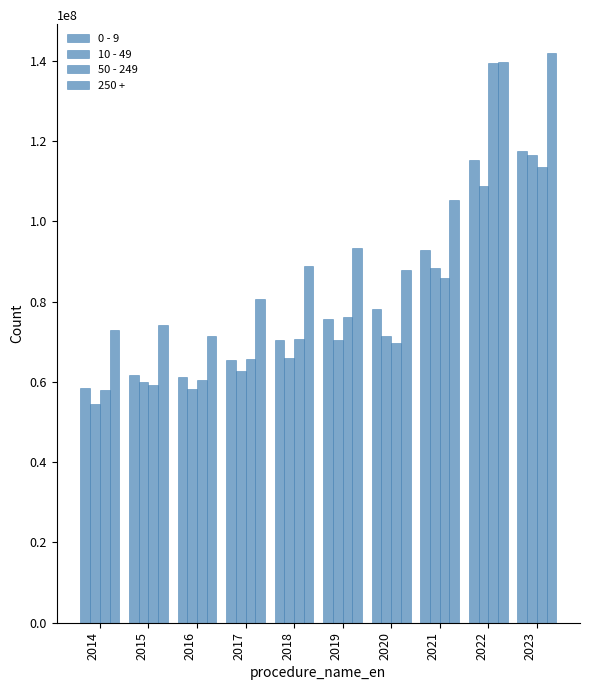

What is the sum of the 10 - 49 values at 2016 and 2023?

174880825